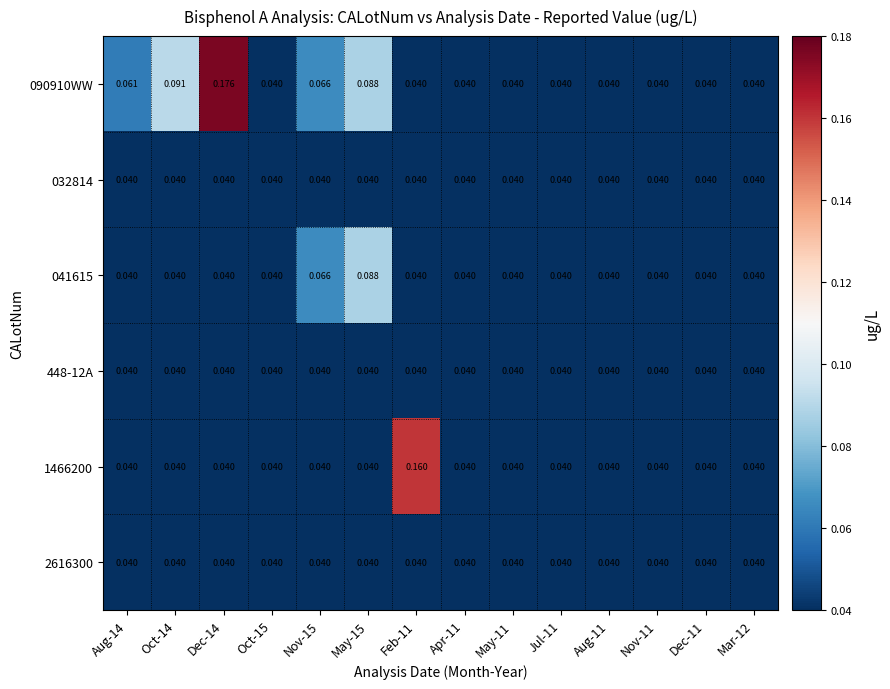

Reading right to left, list all the values displayed in this chart.

090910WW: Mar-12=0.0	Dec-11=0.0	Nov-11=0.0	Aug-11=0.0	Jul-11=0.0	May-11=0.0	Apr-11=0.0	Feb-11=0.0	May-15=0.1	Nov-15=0.1	Oct-15=0.0	Dec-14=0.2	Oct-14=0.1	Aug-14=0.1
032814: Mar-12=0.0	Dec-11=0.0	Nov-11=0.0	Aug-11=0.0	Jul-11=0.0	May-11=0.0	Apr-11=0.0	Feb-11=0.0	May-15=0.0	Nov-15=0.0	Oct-15=0.0	Dec-14=0.0	Oct-14=0.0	Aug-14=0.0
041615: Mar-12=0.0	Dec-11=0.0	Nov-11=0.0	Aug-11=0.0	Jul-11=0.0	May-11=0.0	Apr-11=0.0	Feb-11=0.0	May-15=0.1	Nov-15=0.1	Oct-15=0.0	Dec-14=0.0	Oct-14=0.0	Aug-14=0.0
448-12A: Mar-12=0.0	Dec-11=0.0	Nov-11=0.0	Aug-11=0.0	Jul-11=0.0	May-11=0.0	Apr-11=0.0	Feb-11=0.0	May-15=0.0	Nov-15=0.0	Oct-15=0.0	Dec-14=0.0	Oct-14=0.0	Aug-14=0.0
1466200: Mar-12=0.0	Dec-11=0.0	Nov-11=0.0	Aug-11=0.0	Jul-11=0.0	May-11=0.0	Apr-11=0.0	Feb-11=0.2	May-15=0.0	Nov-15=0.0	Oct-15=0.0	Dec-14=0.0	Oct-14=0.0	Aug-14=0.0
2616300: Mar-12=0.0	Dec-11=0.0	Nov-11=0.0	Aug-11=0.0	Jul-11=0.0	May-11=0.0	Apr-11=0.0	Feb-11=0.0	May-15=0.0	Nov-15=0.0	Oct-15=0.0	Dec-14=0.0	Oct-14=0.0	Aug-14=0.0